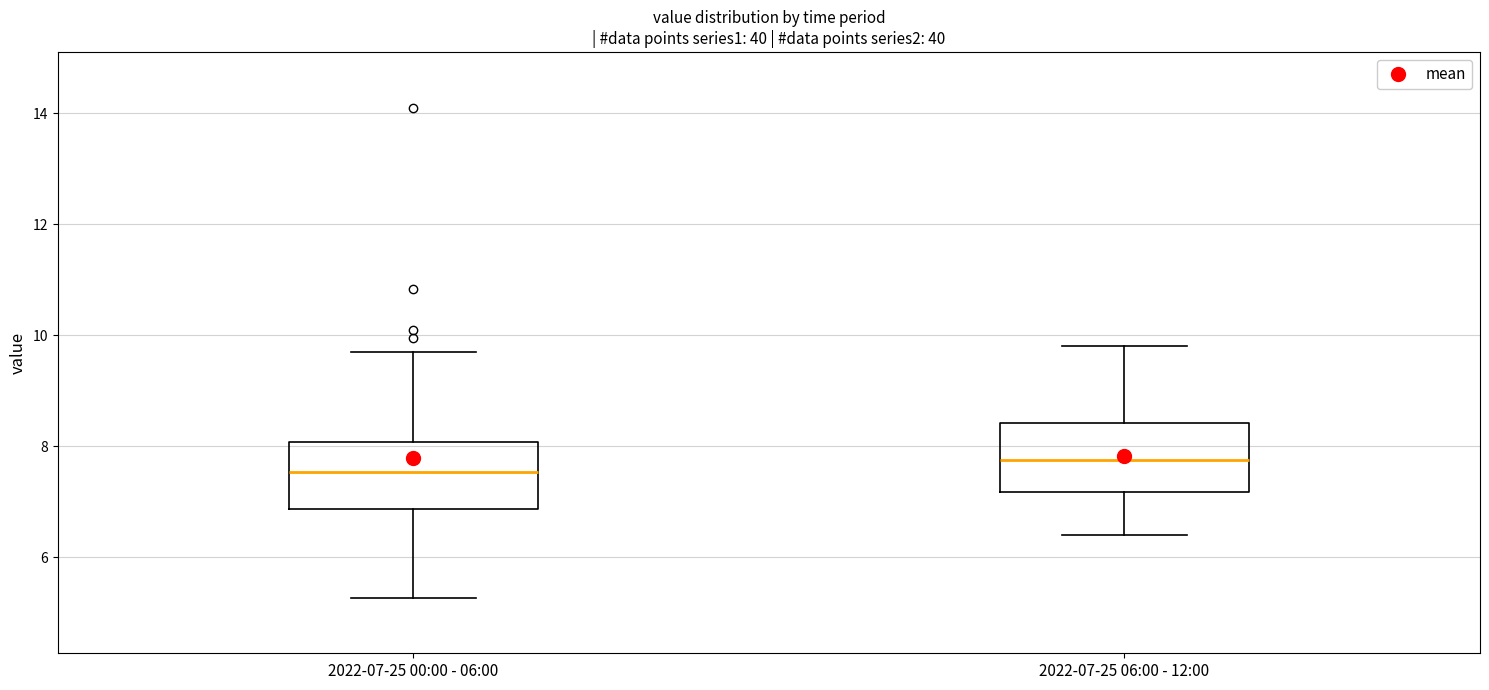

Which box's median line is the lowest?

2022-07-25 00:00 - 06:00